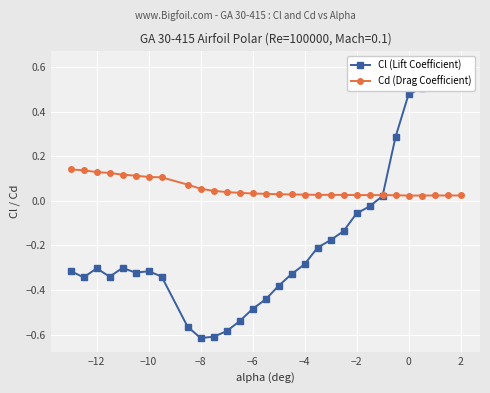

How many intersections are there between Cd (Drag Coefficient) and Cl (Lift Coefficient)?

1